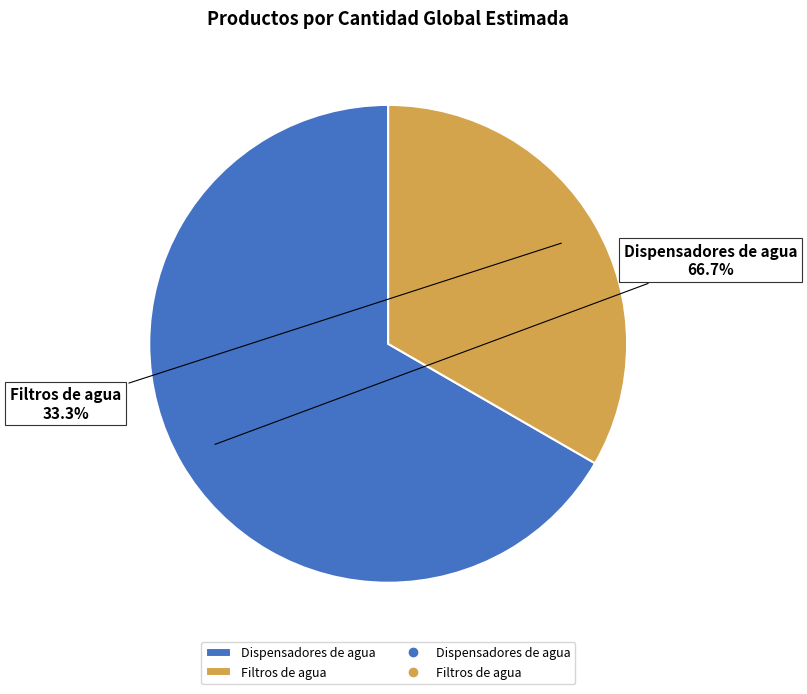

What is the smallest slice in the pie chart?

Filtros de agua